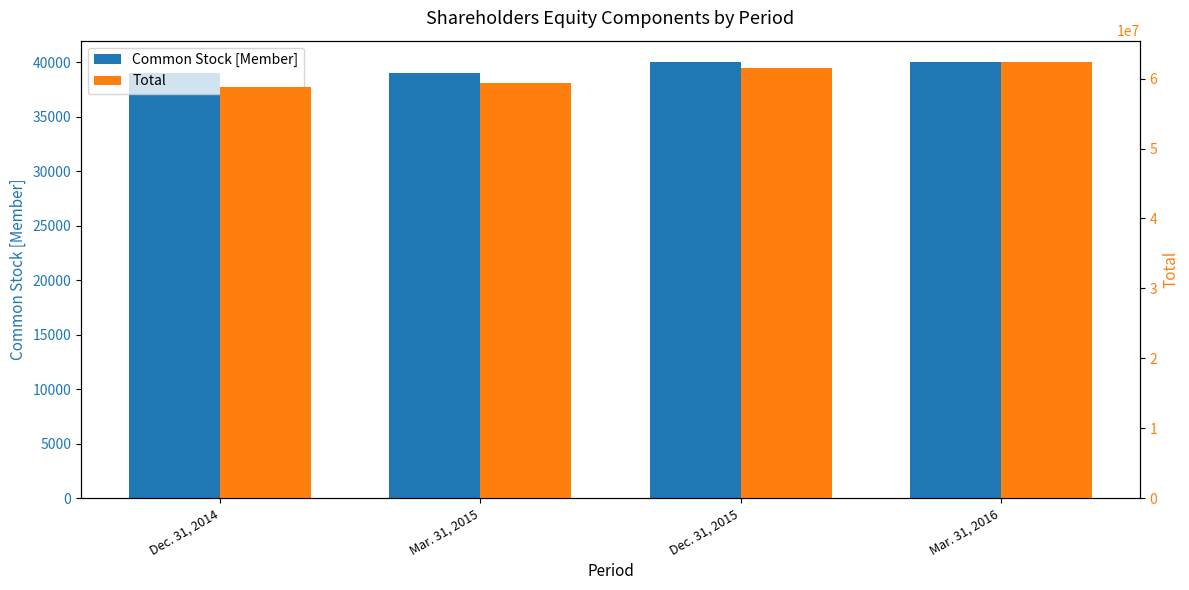

What is the sum of all Common Stock [Member] values?

158000